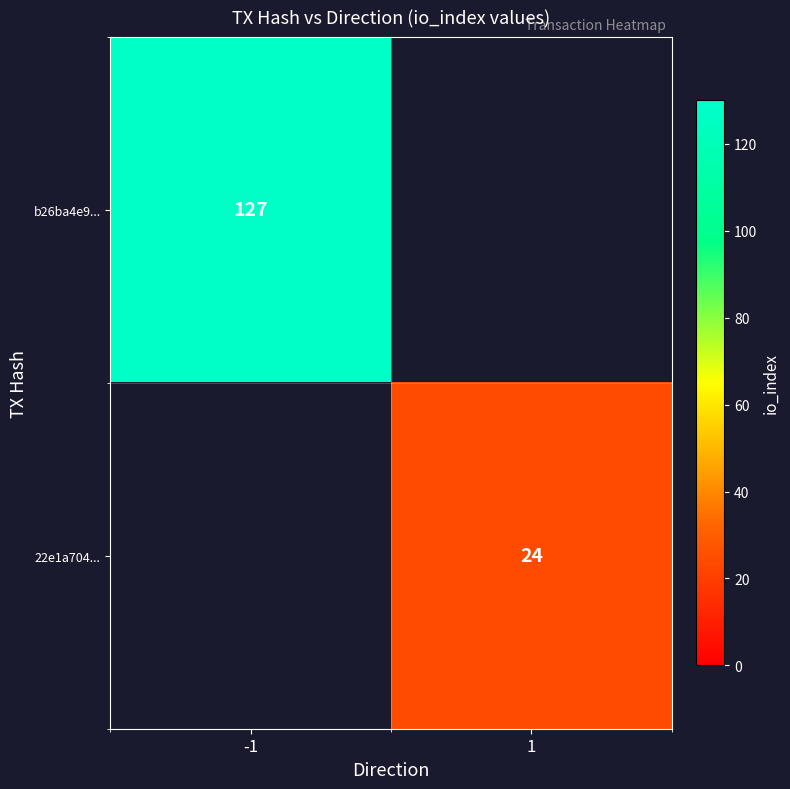

Which has a higher value, 1 or -1?

-1